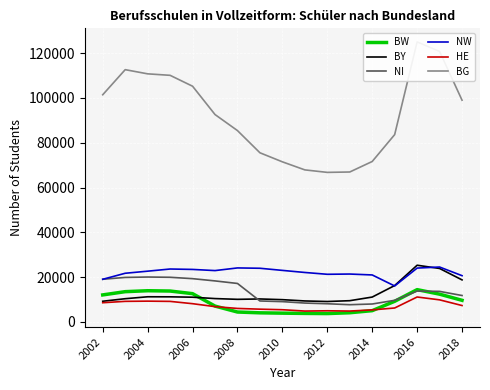

At which category does NI reach its first local valley?

11